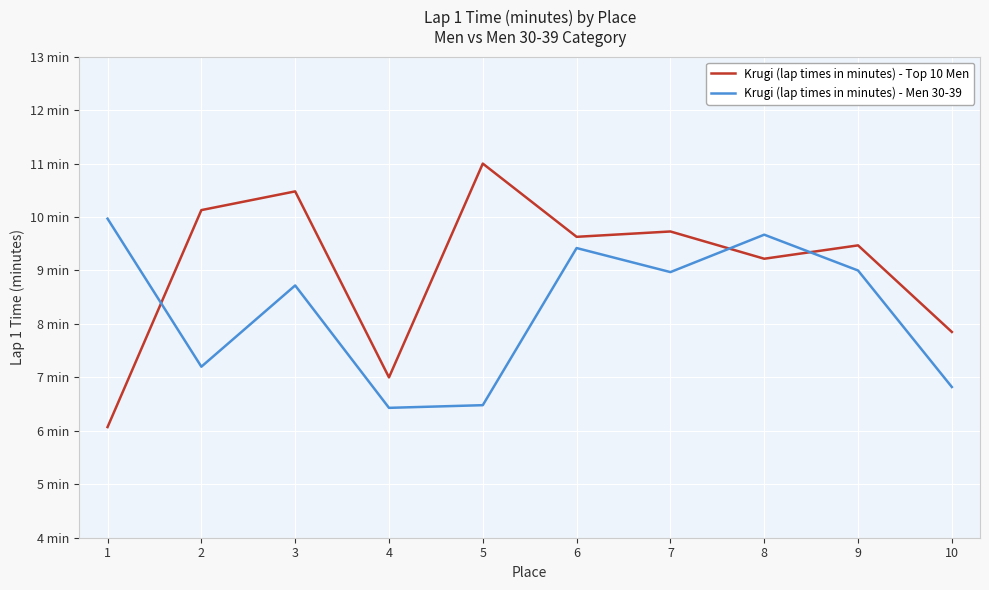

Which series has the widest spread of values?

Krugi (lap times in minutes) - Top 10 Men